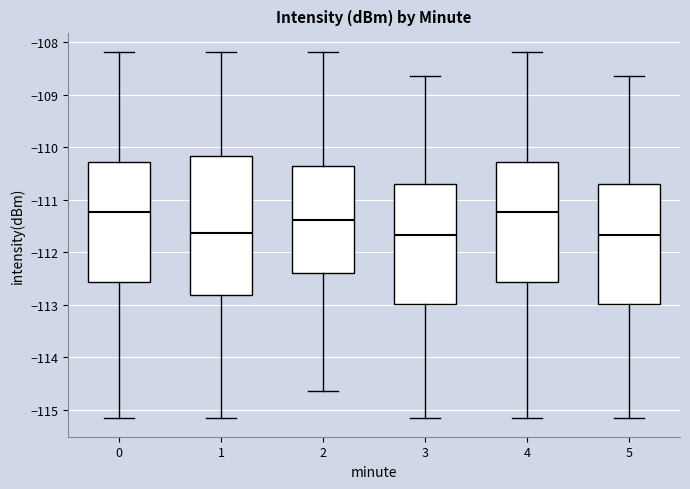

Reading left to right, read every box against the y-axis: the position of its median line, the range the box covers, and the ends of its whiskers. The values are not printed on the chart, so give them approximately, as read against the axis.

0: median -111.2, box -112.6 to -110.3, whiskers -115.2 to -108.2
1: median -111.6, box -112.8 to -110.2, whiskers -115.2 to -108.2
2: median -111.4, box -112.4 to -110.4, whiskers -114.7 to -108.2
3: median -111.7, box -113.0 to -110.7, whiskers -115.2 to -108.6
4: median -111.2, box -112.6 to -110.3, whiskers -115.2 to -108.2
5: median -111.7, box -113.0 to -110.7, whiskers -115.2 to -108.6